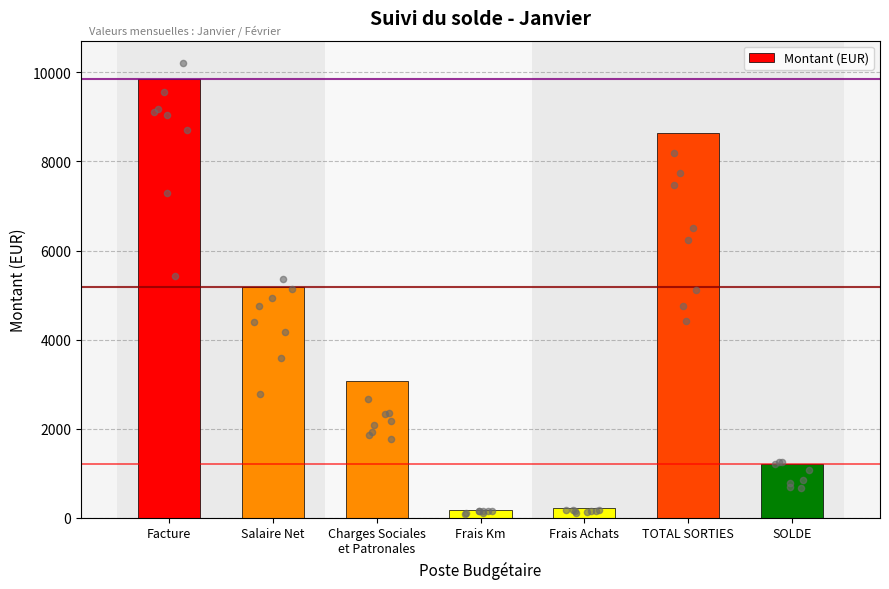

Approximately how many times larger is the value at Frais Km compared to Frais Achats?

0.8